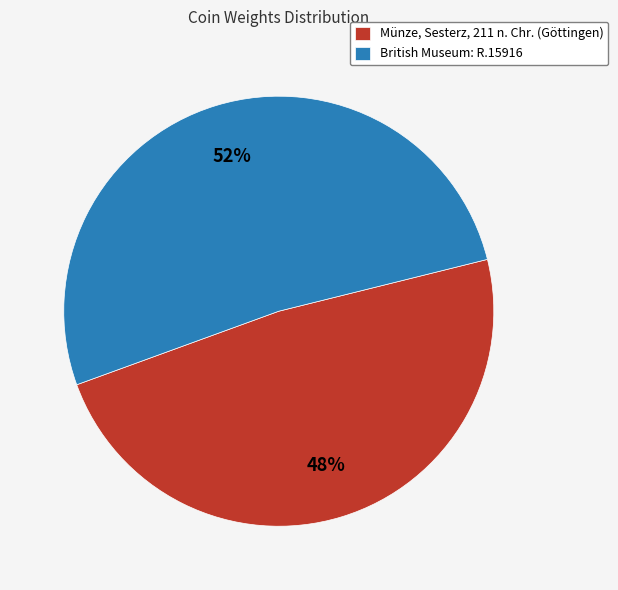

True or false: British Museum: R.15916 accounts for 44% of the total.

False